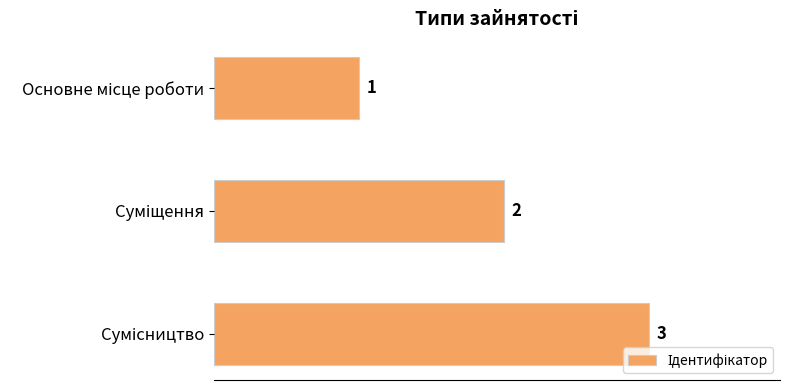

What is the sum of all values?

6